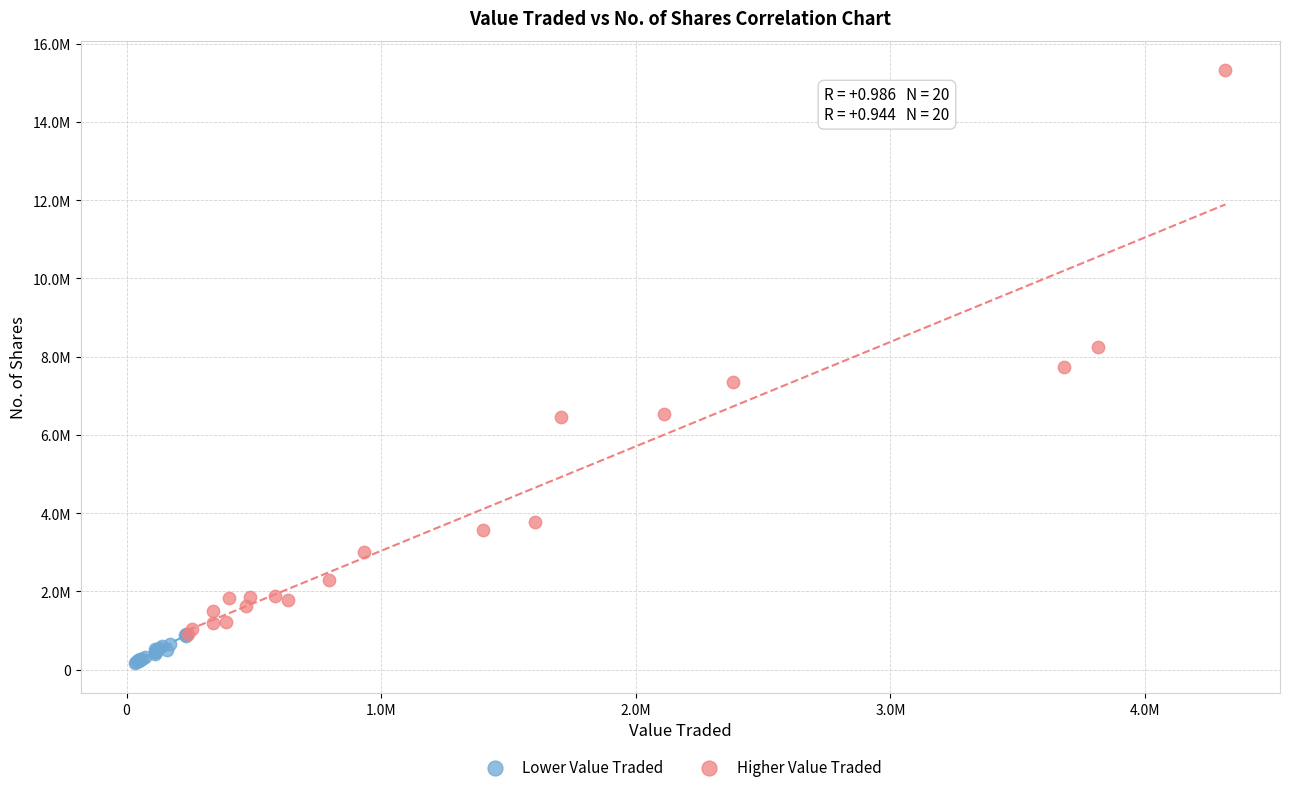

What are all the series names shown in the legend?

Lower Value Traded, Higher Value Traded